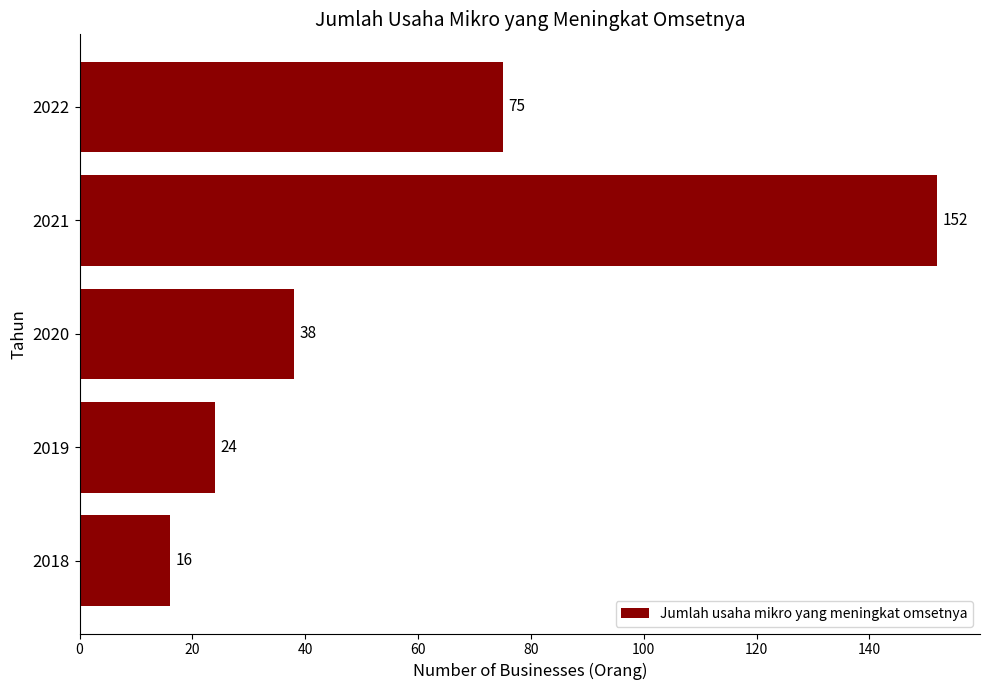

Where is the data nearest to the value 84?

2022